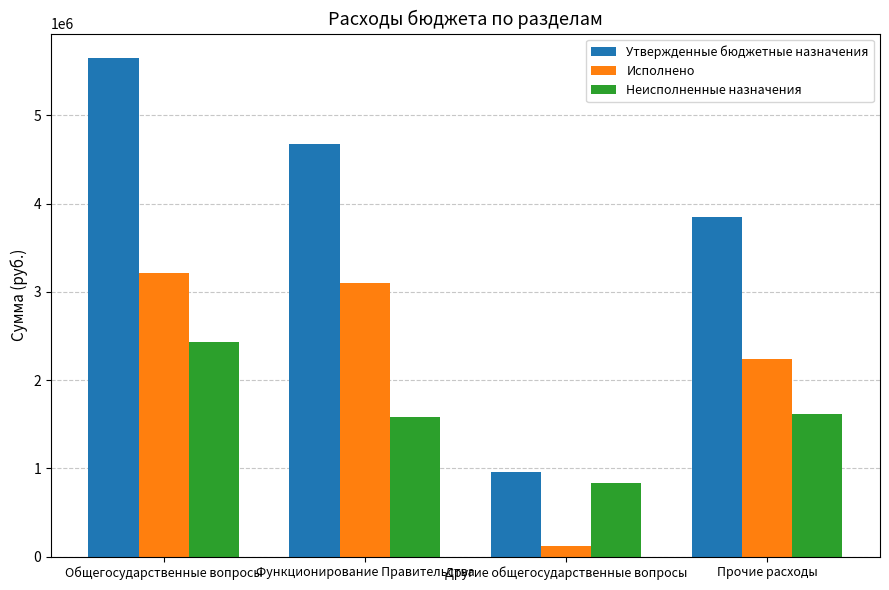

What are all the series names shown in the legend?

Утвержденные бюджетные назначения, Исполнено, Неисполненные назначения